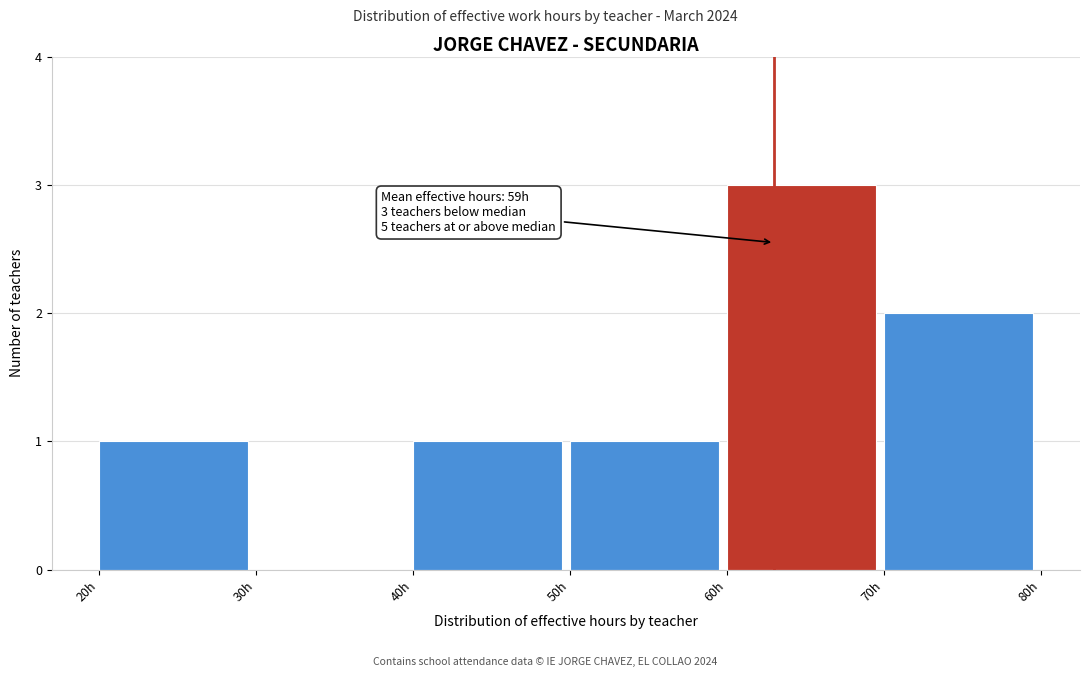

Over which range of the x-axis is the bar tallest?

60 to 70